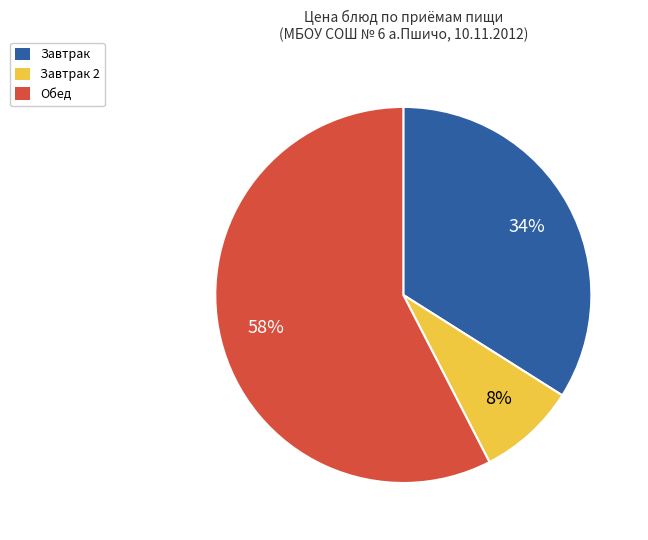

Which category has the smallest portion of the pie?

Завтрак 2